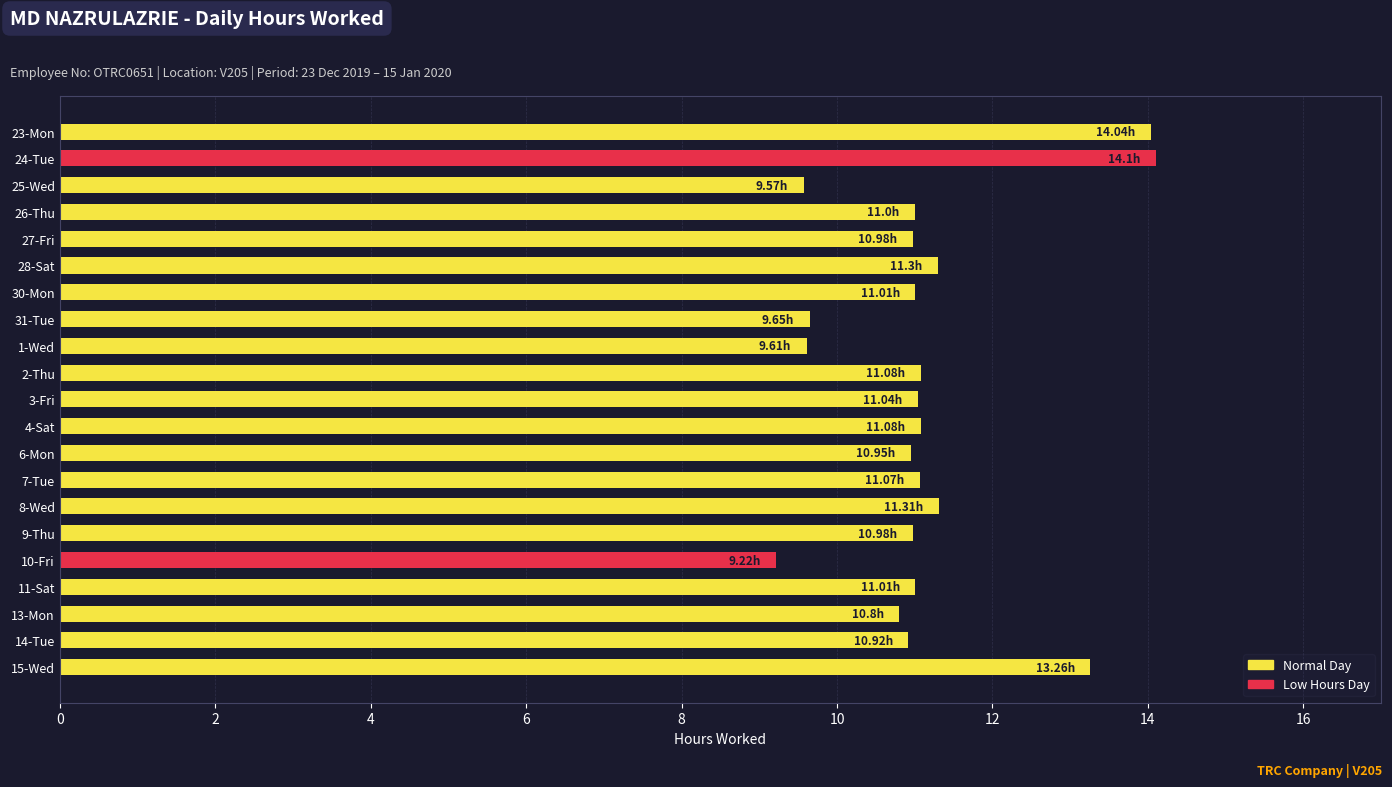

What is the difference between the maximum and minimum values?

4.9